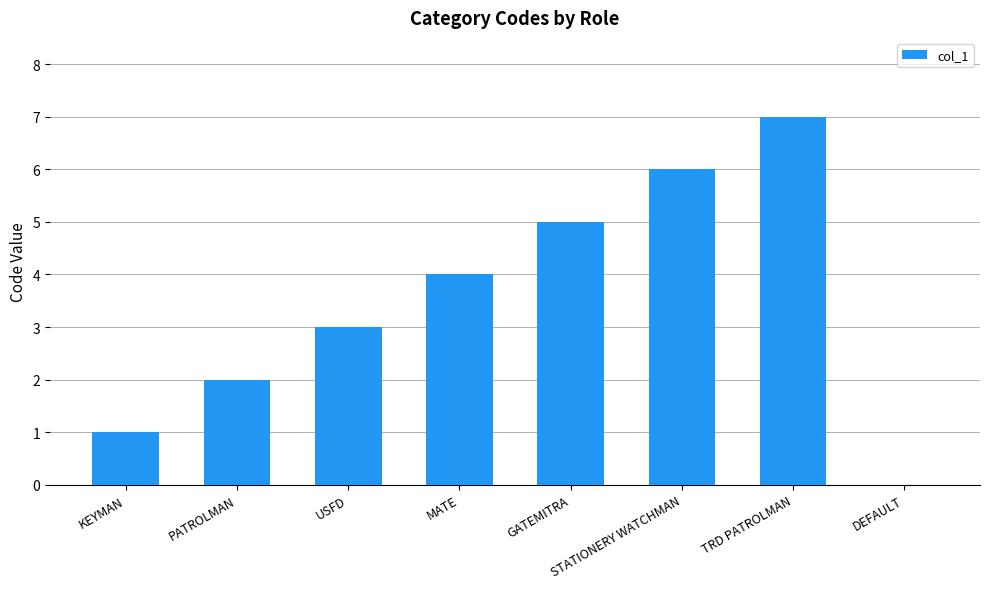

Reading right to left, extract all data points from this chart.

0	7	6	5	4	3	2	1